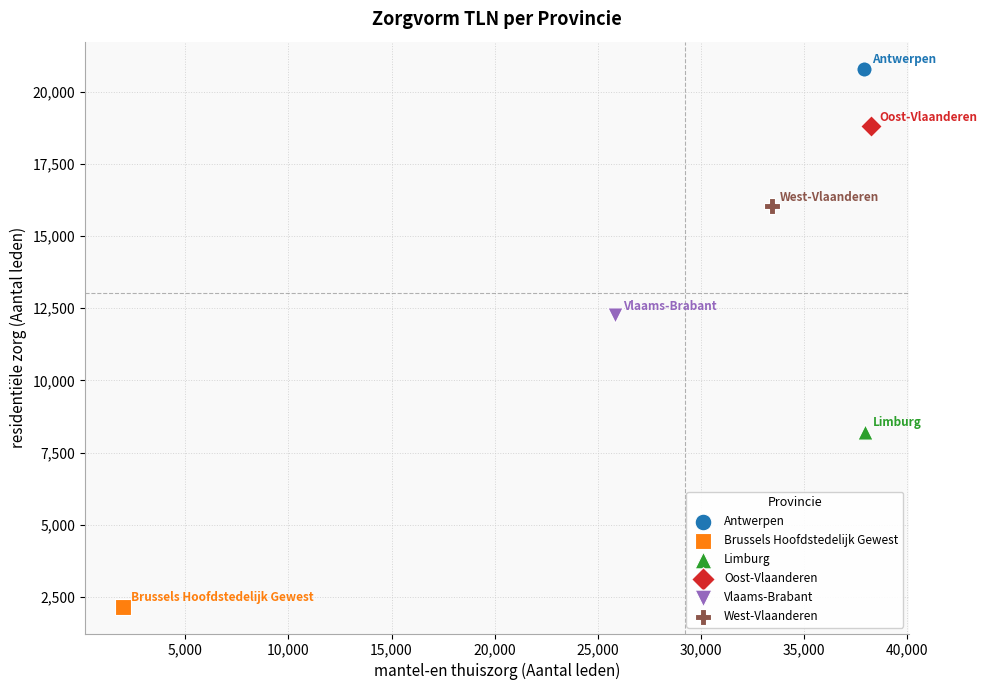

What are all the series names shown in the legend?

Antwerpen, Brussels Hoofdstedelijk Gewest, Limburg, Oost-Vlaanderen, Vlaams-Brabant, West-Vlaanderen